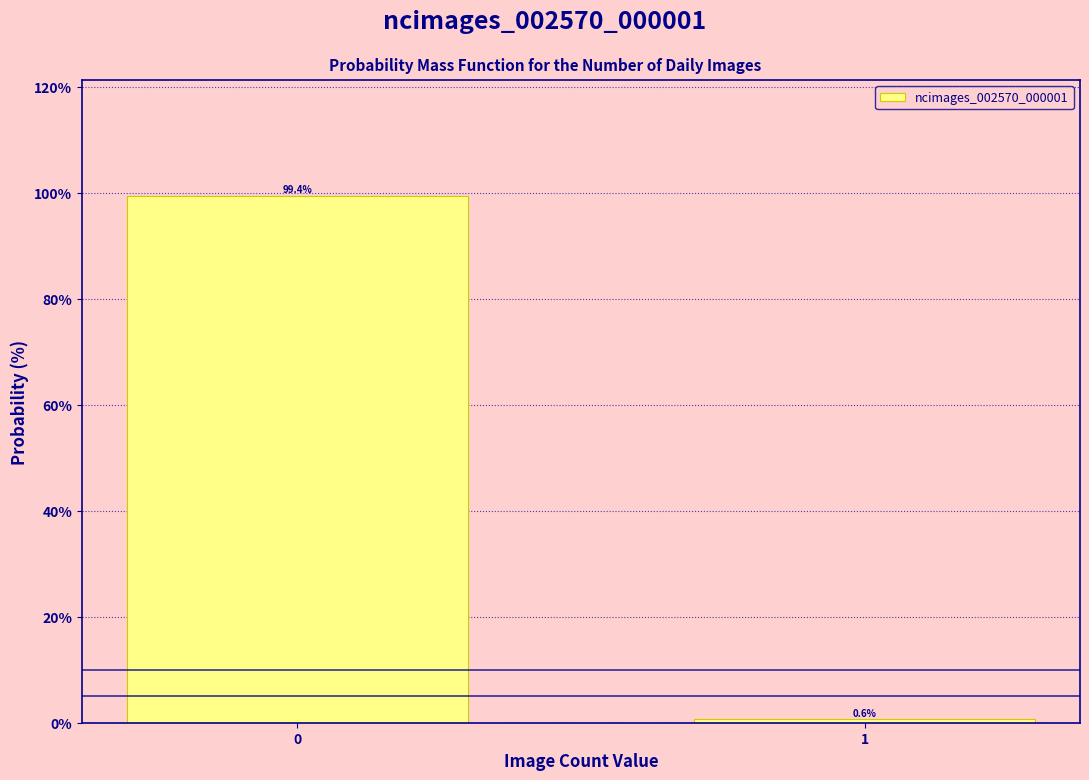

Reading right to left, list all the values displayed in this chart.

1=0.6	0=99.4